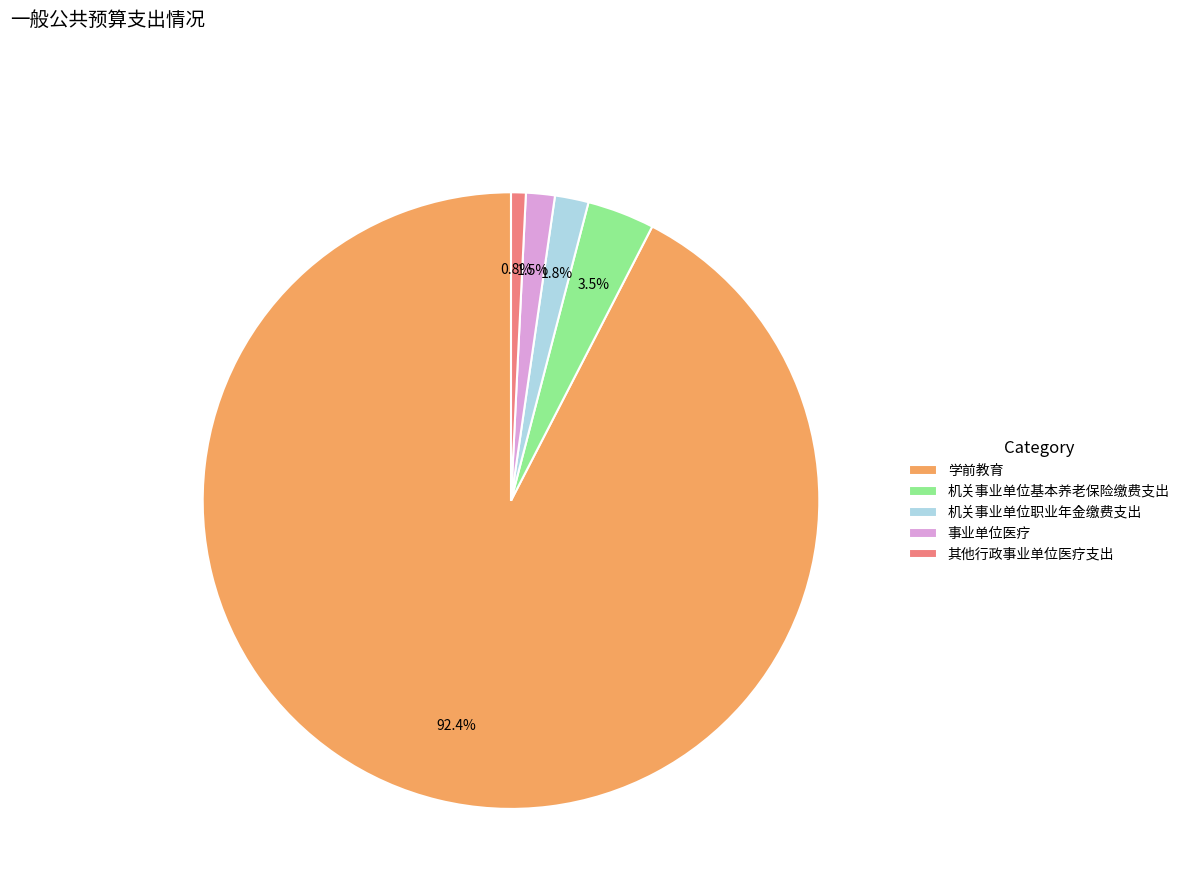

What is the smallest slice in the pie chart?

其他行政事业单位医疗支出